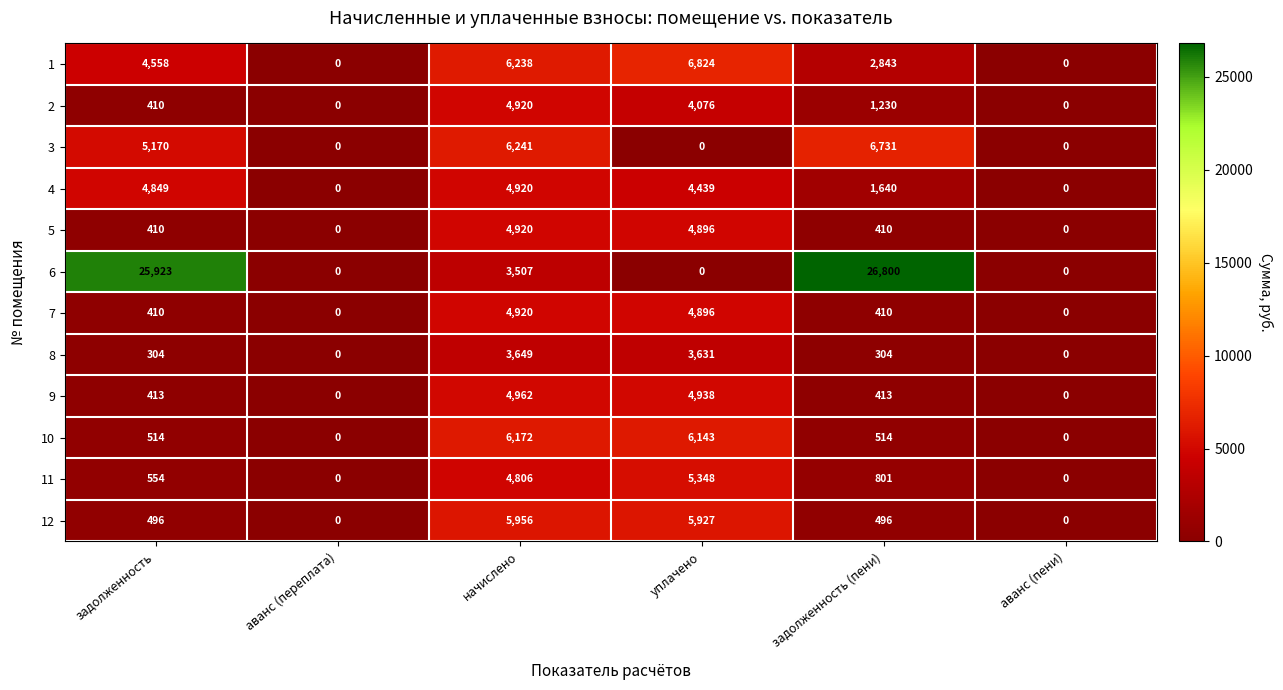

What is the approximate value of 3 at начислено, to the nearest 50?

6250